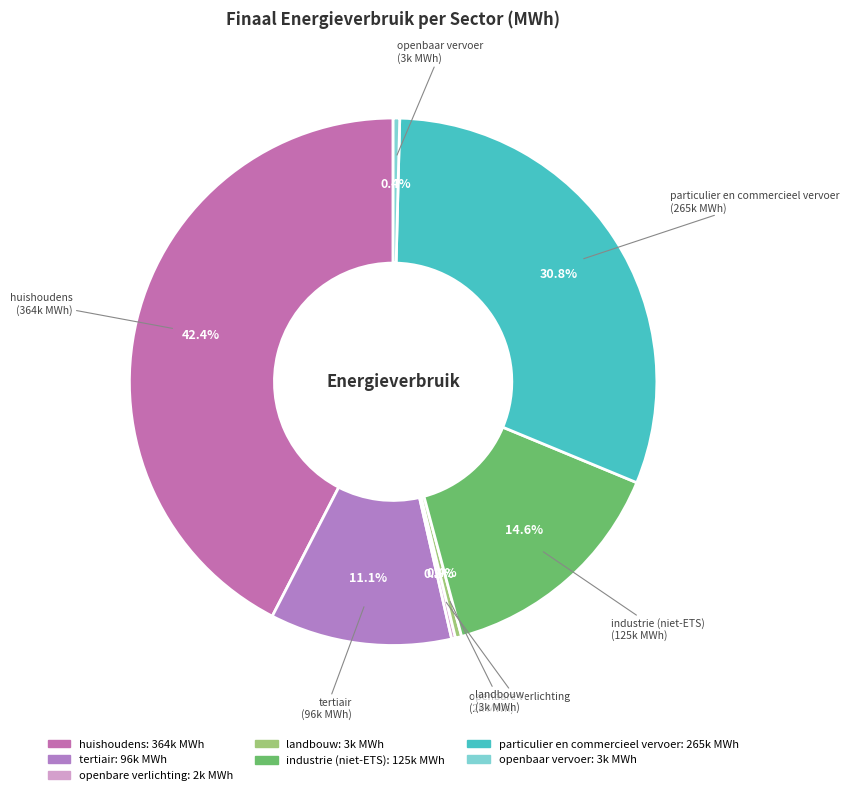

True or false: tertiair accounts for 24% of the total.

False